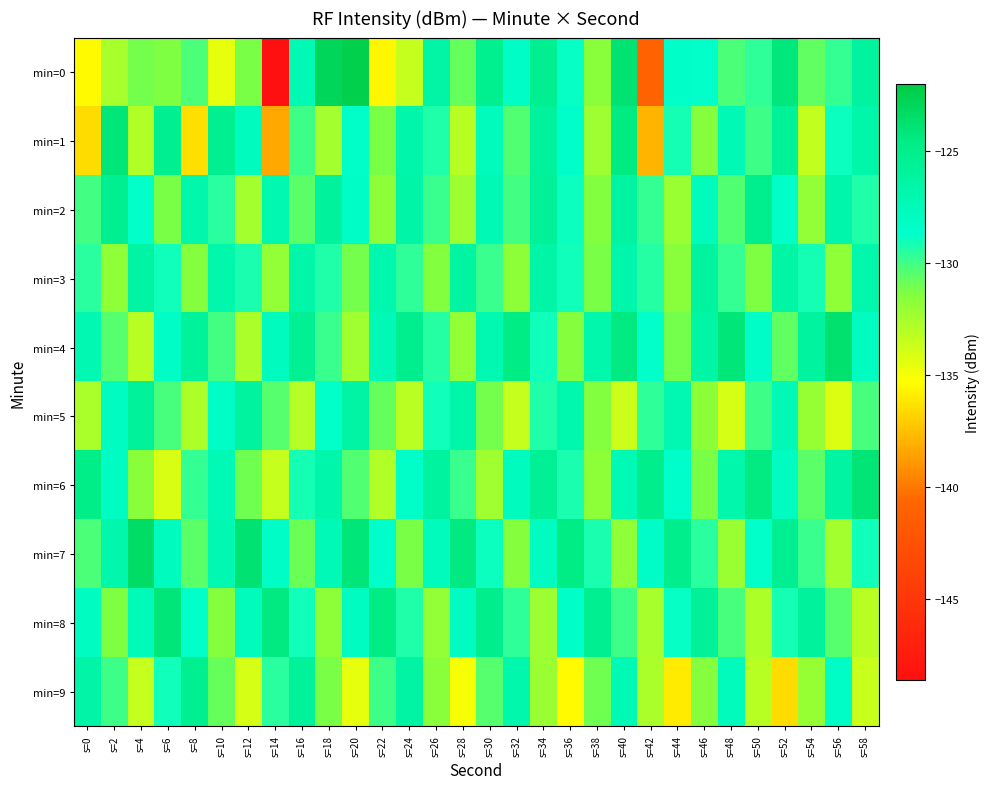

Reading left to right, extract all data points from this chart.

min=0: s=0=-135.4	s=2=-132.5	s=4=-131.1	s=6=-131.3	s=8=-130.3	s=10=-134.5	s=12=-131.2	s=14=-148.6	s=16=-127.3	s=18=-122.9	s=20=-122.3	s=22=-135.5	s=24=-133.5	s=26=-126.4	s=28=-130.8	s=30=-125.2	s=32=-128.3	s=34=-125.2	s=36=-128.8	s=38=-131.6	s=40=-123.9	s=42=-141.0	s=44=-128.4	s=46=-128.7	s=48=-130.2	s=50=-129.6	s=52=-124.3	s=54=-130.7	s=56=-129.7	s=58=-126.1
min=1: s=0=-136.5	s=2=-124.2	s=4=-132.9	s=6=-125.2	s=8=-136.4	s=10=-125.3	s=12=-127.9	s=14=-138.2	s=16=-129.9	s=18=-132.4	s=20=-128.5	s=22=-131.2	s=24=-126.7	s=26=-129.3	s=28=-133.1	s=30=-127.8	s=32=-130.4	s=34=-125.9	s=36=-128.6	s=38=-132.2	s=40=-124.5	s=42=-137.8	s=44=-129.1	s=46=-131.5	s=48=-127.3	s=50=-130.0	s=52=-125.7	s=54=-133.4	s=56=-128.9	s=58=-126.6
min=2: s=0=-130.1	s=2=-125.3	s=4=-128.7	s=6=-131.2	s=8=-126.8	s=10=-129.5	s=12=-132.4	s=14=-127.1	s=16=-130.6	s=18=-125.9	s=20=-128.3	s=22=-131.7	s=24=-126.5	s=26=-129.8	s=28=-132.2	s=30=-127.4	s=32=-130.1	s=34=-125.6	s=36=-128.9	s=38=-131.4	s=40=-126.2	s=42=-129.7	s=44=-132.1	s=46=-127.8	s=48=-130.4	s=50=-125.1	s=52=-128.5	s=54=-131.9	s=56=-126.7	s=58=-129.3
min=3: s=0=-129.5	s=2=-131.8	s=4=-126.3	s=6=-129.0	s=8=-131.5	s=10=-126.8	s=12=-129.2	s=14=-131.9	s=16=-126.6	s=18=-129.3	s=20=-131.1	s=22=-126.9	s=24=-129.6	s=26=-131.4	s=28=-126.2	s=30=-129.8	s=32=-131.7	s=34=-126.5	s=36=-129.0	s=38=-131.2	s=40=-126.7	s=42=-129.4	s=44=-131.6	s=46=-126.1	s=48=-129.7	s=50=-131.3	s=52=-126.4	s=54=-129.1	s=56=-131.8	s=58=-126.8
min=4: s=0=-127.2	s=2=-130.5	s=4=-133.1	s=6=-128.3	s=8=-125.8	s=10=-130.1	s=12=-132.7	s=14=-127.9	s=16=-125.4	s=18=-129.8	s=20=-132.3	s=22=-127.5	s=24=-125.1	s=26=-129.4	s=28=-131.9	s=30=-127.1	s=32=-124.7	s=34=-129.0	s=36=-131.5	s=38=-126.8	s=40=-124.4	s=42=-128.7	s=44=-131.1	s=46=-126.4	s=48=-124.1	s=50=-128.4	s=52=-130.7	s=54=-126.1	s=56=-123.7	s=58=-128.0
min=5: s=0=-132.6	s=2=-128.1	s=4=-125.7	s=6=-130.2	s=8=-132.8	s=10=-128.4	s=12=-126.0	s=14=-130.5	s=16=-133.0	s=18=-128.7	s=20=-126.3	s=22=-130.8	s=24=-133.2	s=26=-129.0	s=28=-126.6	s=30=-131.1	s=32=-133.5	s=34=-129.3	s=36=-126.9	s=38=-131.4	s=40=-133.7	s=42=-129.6	s=44=-127.2	s=46=-131.7	s=48=-134.0	s=50=-129.9	s=52=-127.5	s=54=-132.0	s=56=-134.2	s=58=-130.2
min=6: s=0=-124.8	s=2=-128.2	s=4=-131.6	s=6=-134.1	s=8=-129.7	s=10=-127.3	s=12=-131.0	s=14=-133.5	s=16=-129.1	s=18=-126.7	s=20=-130.4	s=22=-132.9	s=24=-128.5	s=26=-126.1	s=28=-129.8	s=30=-132.3	s=32=-127.9	s=34=-125.5	s=36=-129.2	s=38=-131.7	s=40=-127.3	s=42=-125.0	s=44=-128.6	s=46=-131.2	s=48=-126.8	s=50=-124.5	s=52=-128.0	s=54=-130.6	s=56=-126.2	s=58=-124.0
min=7: s=0=-130.3	s=2=-126.8	s=4=-123.4	s=6=-127.9	s=8=-130.6	s=10=-127.2	s=12=-123.8	s=14=-128.3	s=16=-130.9	s=18=-127.5	s=20=-124.1	s=22=-128.6	s=24=-131.2	s=26=-127.8	s=28=-124.4	s=30=-128.9	s=32=-131.5	s=34=-128.1	s=36=-124.7	s=38=-129.2	s=40=-131.8	s=42=-128.4	s=44=-125.0	s=46=-129.5	s=48=-132.1	s=50=-128.7	s=52=-125.3	s=54=-129.8	s=56=-132.4	s=58=-129.0
min=8: s=0=-128.0	s=2=-131.3	s=4=-127.6	s=6=-124.1	s=8=-128.7	s=10=-131.5	s=12=-127.8	s=14=-124.4	s=16=-129.0	s=18=-131.7	s=20=-128.0	s=22=-124.7	s=24=-129.3	s=26=-131.9	s=28=-128.2	s=30=-125.0	s=32=-129.6	s=34=-132.2	s=36=-128.5	s=38=-125.3	s=40=-129.9	s=42=-132.5	s=44=-128.8	s=46=-125.6	s=48=-130.2	s=50=-132.8	s=52=-129.1	s=54=-125.9	s=56=-130.5	s=58=-133.1
min=9: s=0=-126.5	s=2=-130.0	s=4=-133.5	s=6=-129.0	s=8=-125.3	s=10=-130.8	s=12=-134.0	s=14=-129.5	s=16=-125.8	s=18=-131.2	s=20=-134.5	s=22=-130.0	s=24=-126.3	s=26=-131.6	s=28=-135.0	s=30=-130.5	s=32=-126.8	s=34=-132.1	s=36=-135.5	s=38=-131.0	s=40=-127.3	s=42=-132.6	s=44=-136.0	s=46=-131.5	s=48=-127.8	s=50=-133.1	s=52=-136.5	s=54=-132.0	s=56=-128.3	s=58=-133.6